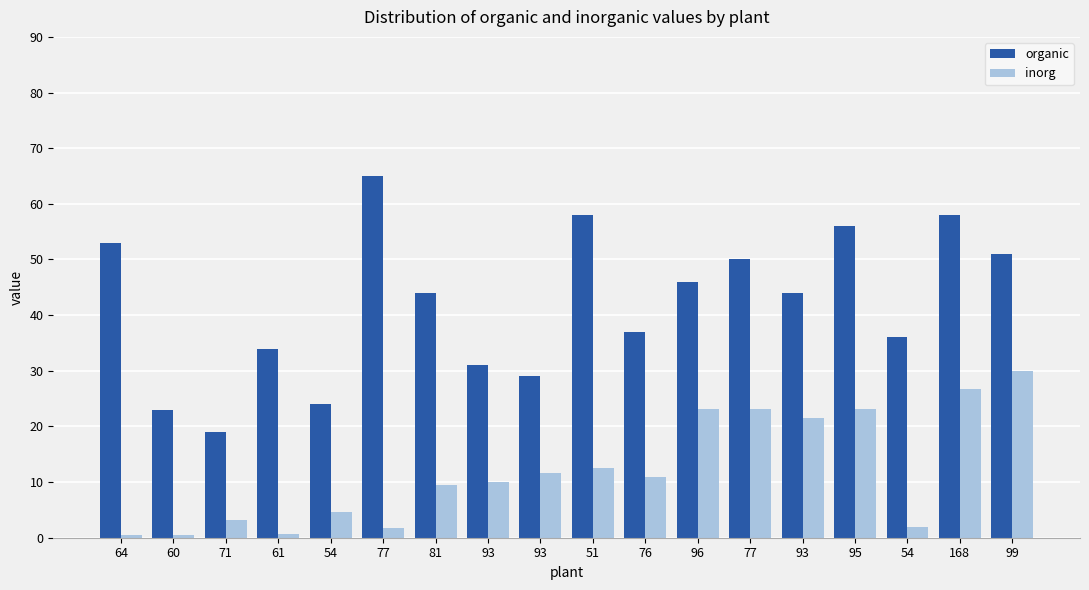

How many data points does each series have?

18